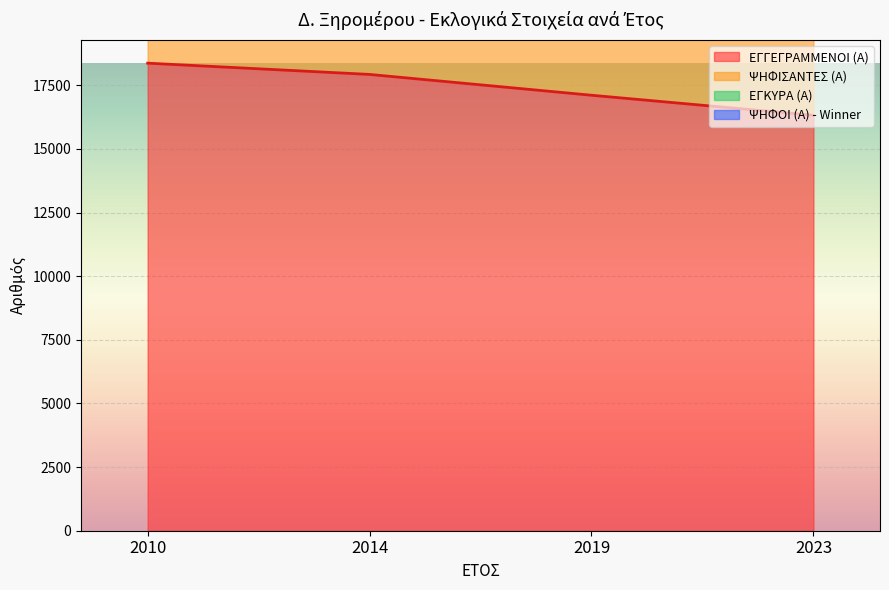

Reading left to right, what are all the values shown in this chart?

ΕΓΓΕΓΡΑΜΜΕΝΟΙ (Α): 18369	17927	17109	16322
ΨΗΦΙΣΑΝΤΕΣ (Α): 42565	40802	37904	35874
ΕΓΚΥΡΑ (Α): 30638	29490	27727	26186